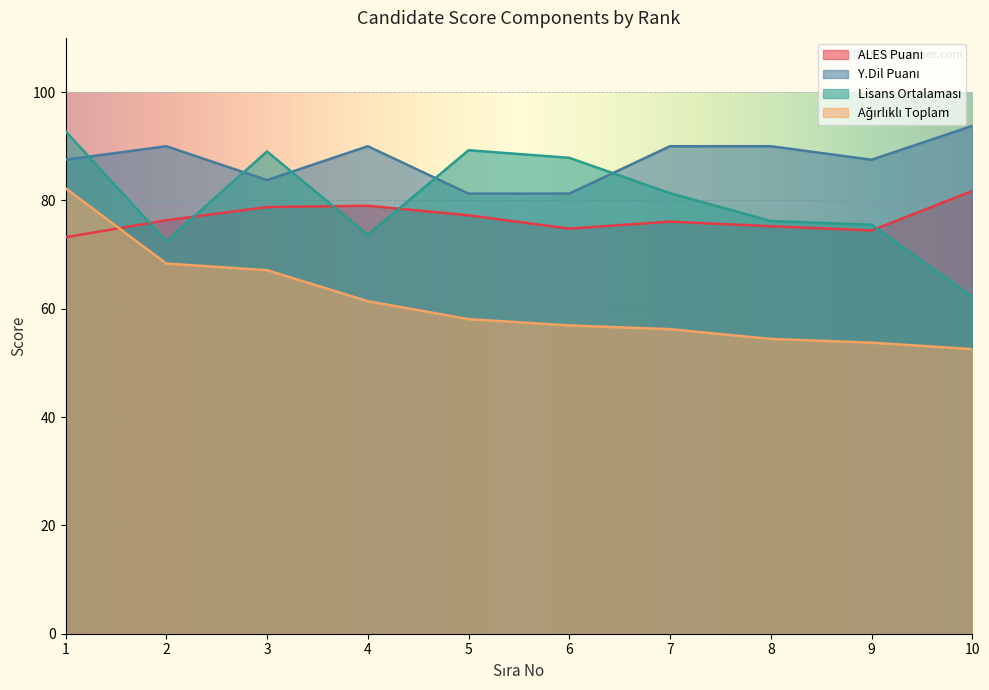

How many values in the Y.Dil Puanı series exceed 90?

1